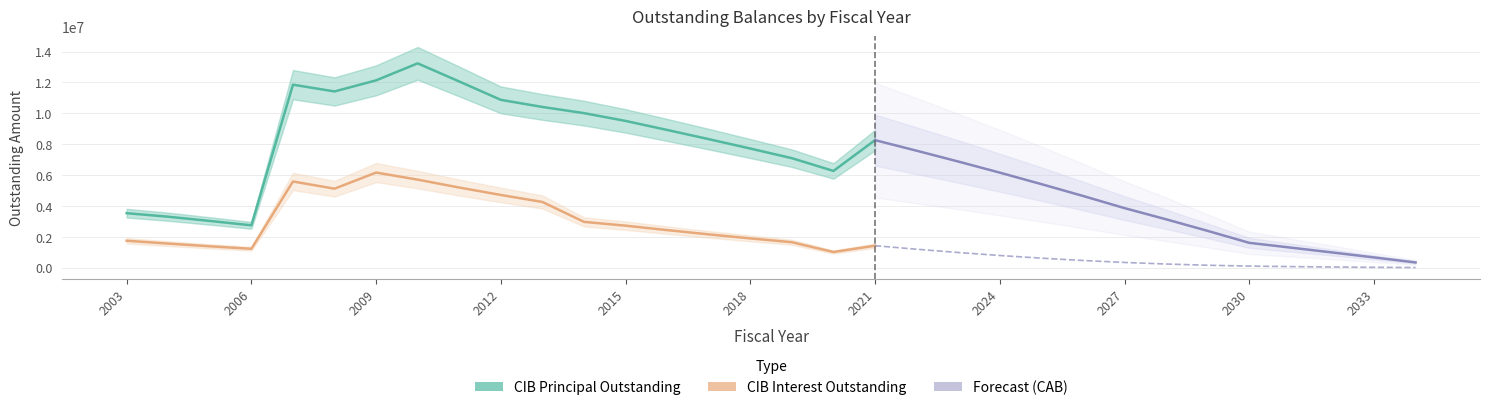

Which series has the largest range (max minus min)?

CIBPrincipalOutstanding